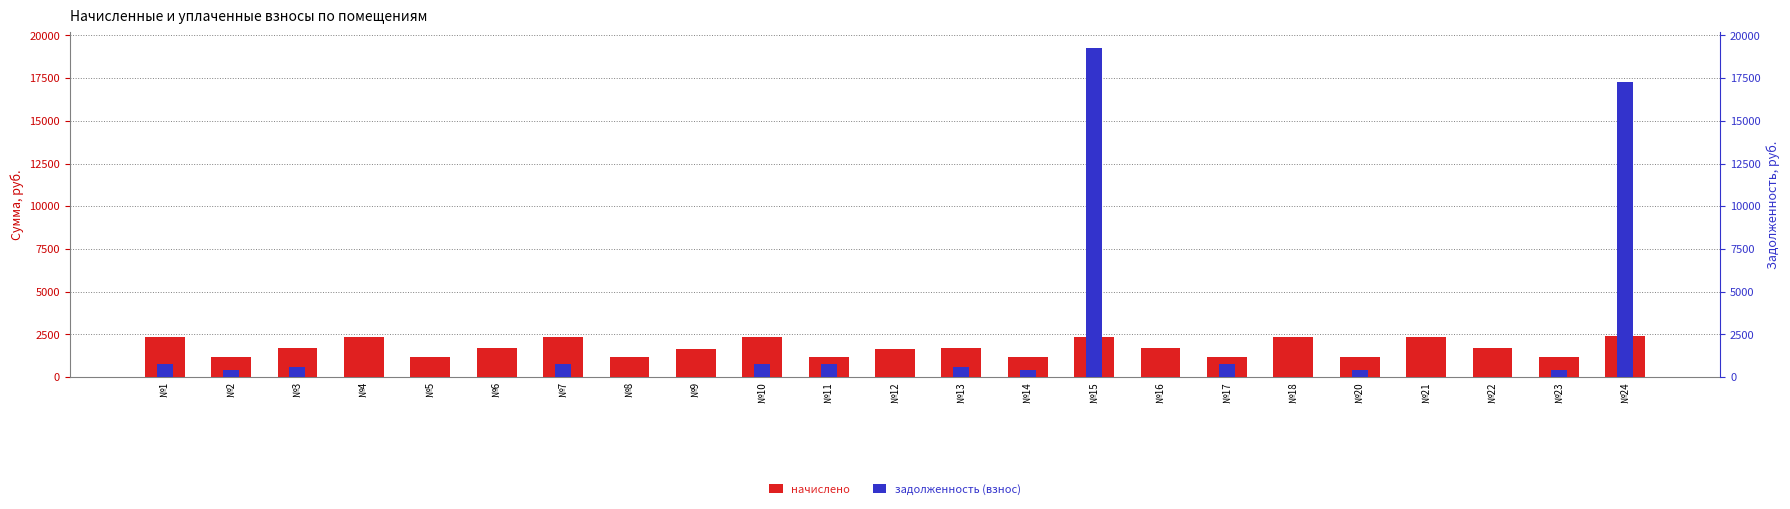

Where is начислено nearest to the value 1780?

№22